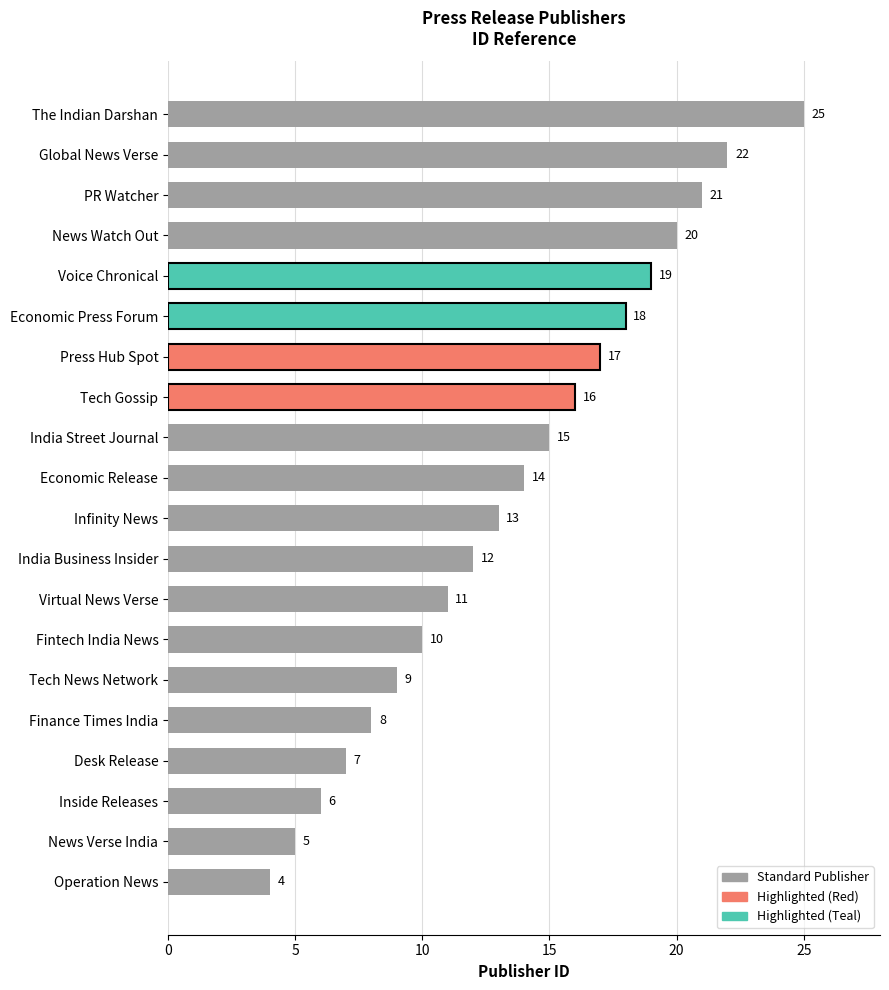

What is the average value?

14